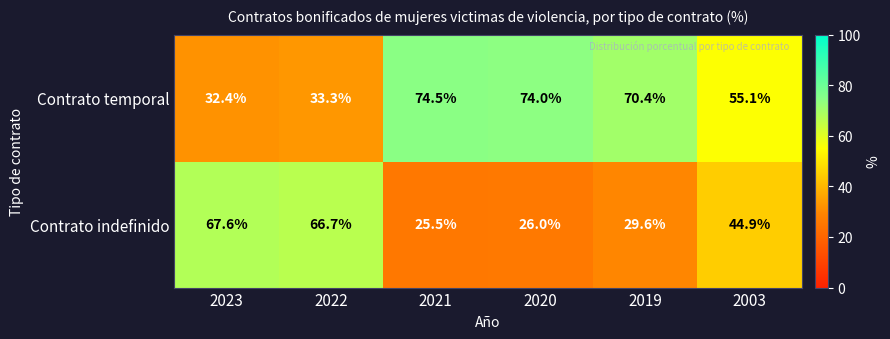

What is the sum of the Contrato temporal values at 2003 and 2022?

88.4